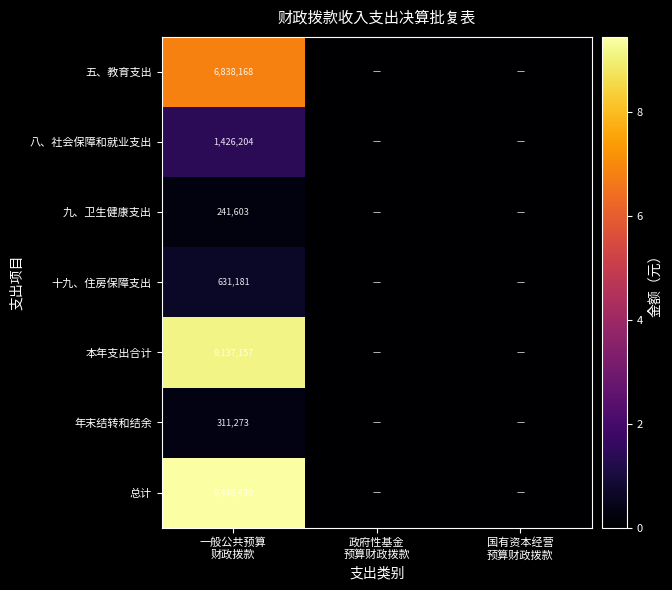

True or false: 八、社会保障和就业支出 has a value of 0.0 at 政府性基金 预算财政拨款.

True